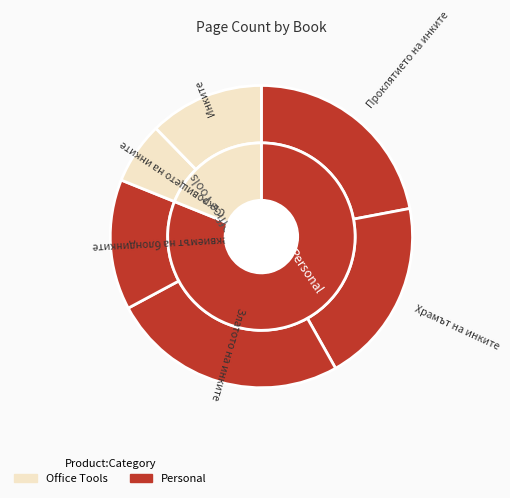

Which category has the biggest portion of the pie?

Златото на инките